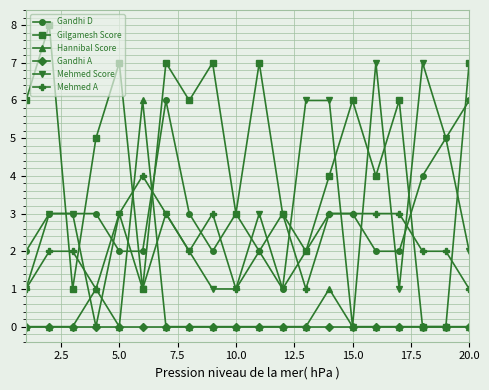

What is the greatest value displayed?

8